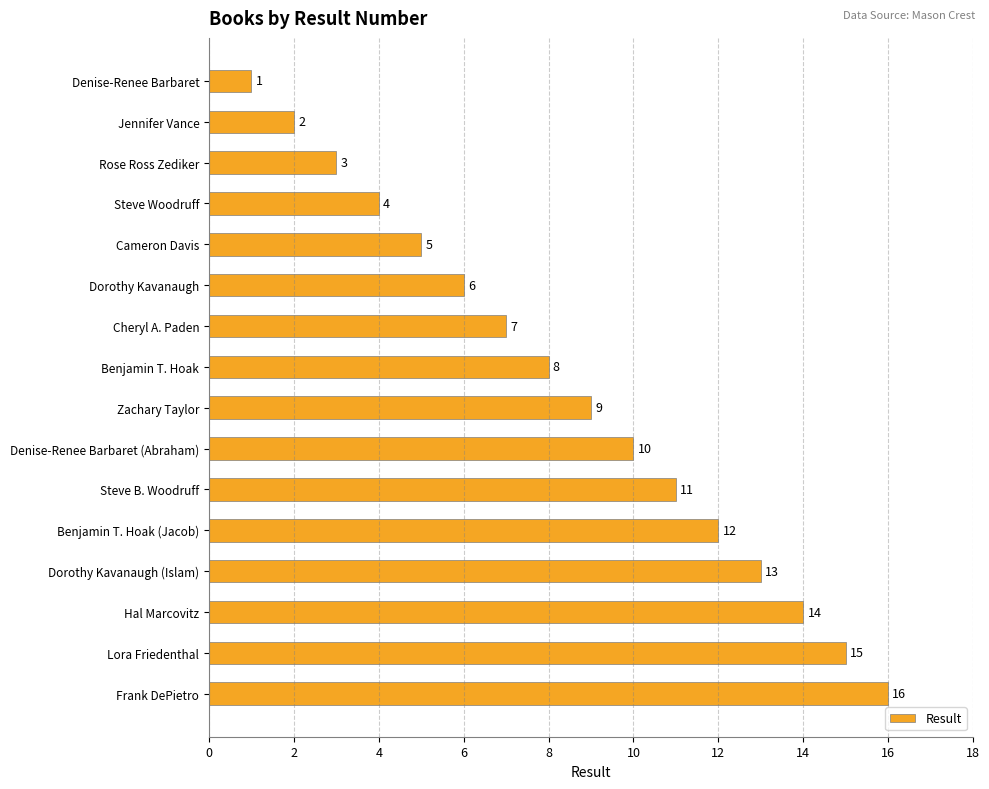

Is it true that the value at Dorothy Kavanaugh is 1?

False